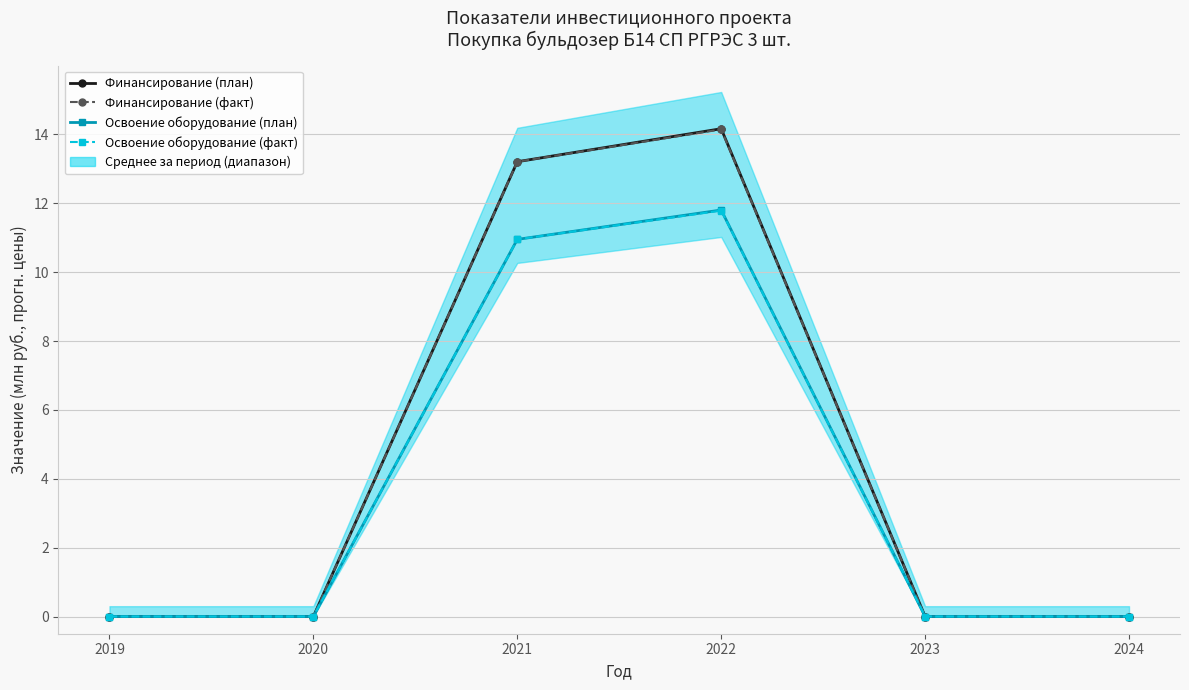

Where is Финансирование (план) nearest to the value 7?

2021